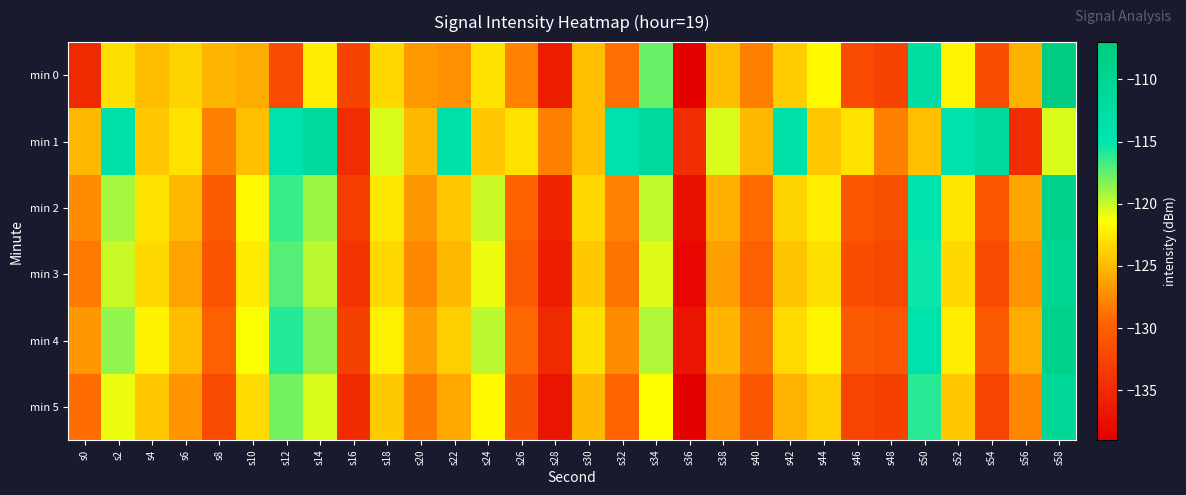

Between s32 and s26, which is larger?

s26